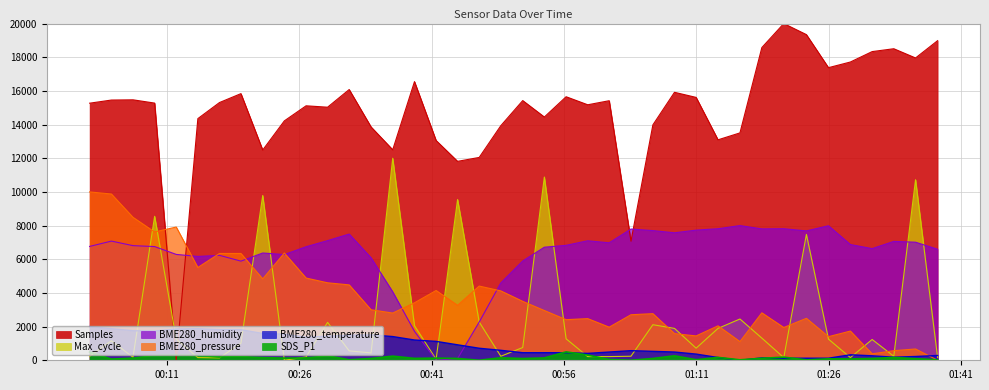

What is the label of the 40th point from the right?

2023/07/21 00:02:14